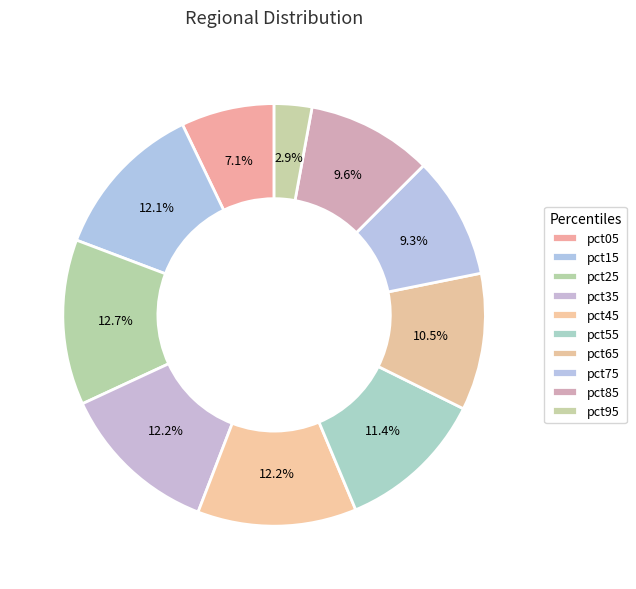

The pct25 slice represents 27% of the pie. True or false?

False